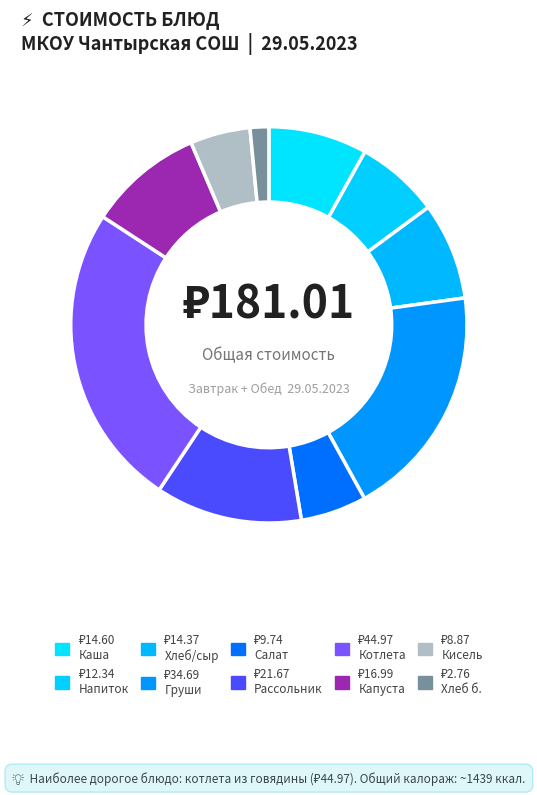

Is there a majority slice in this chart?

No